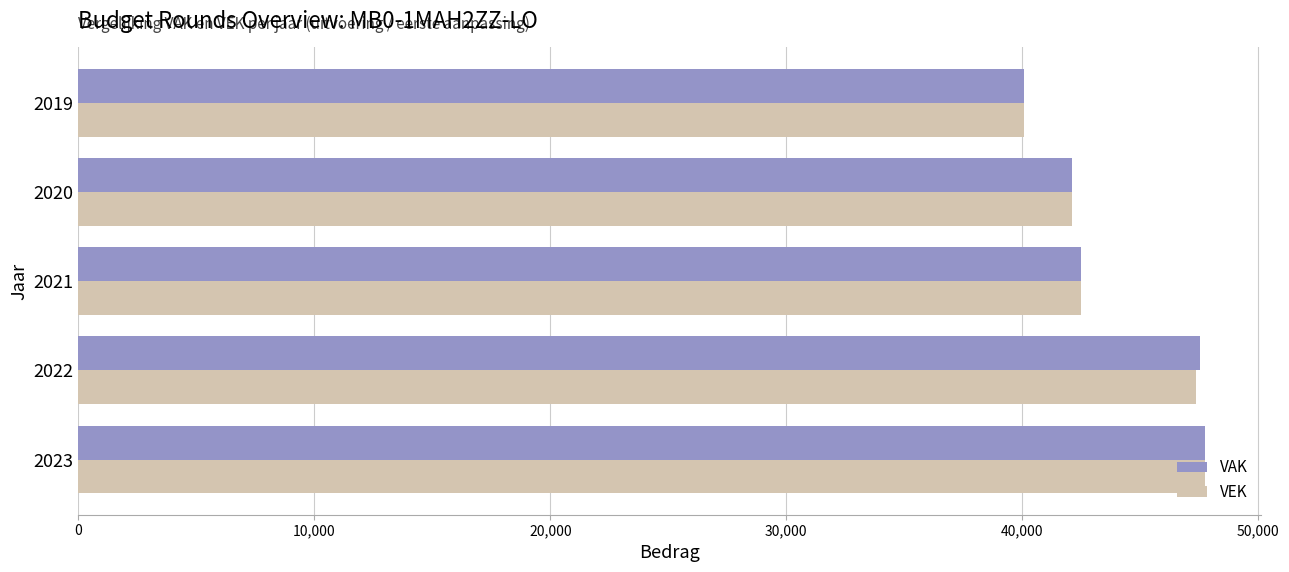

What are all the series names shown in the legend?

VAK, VEK